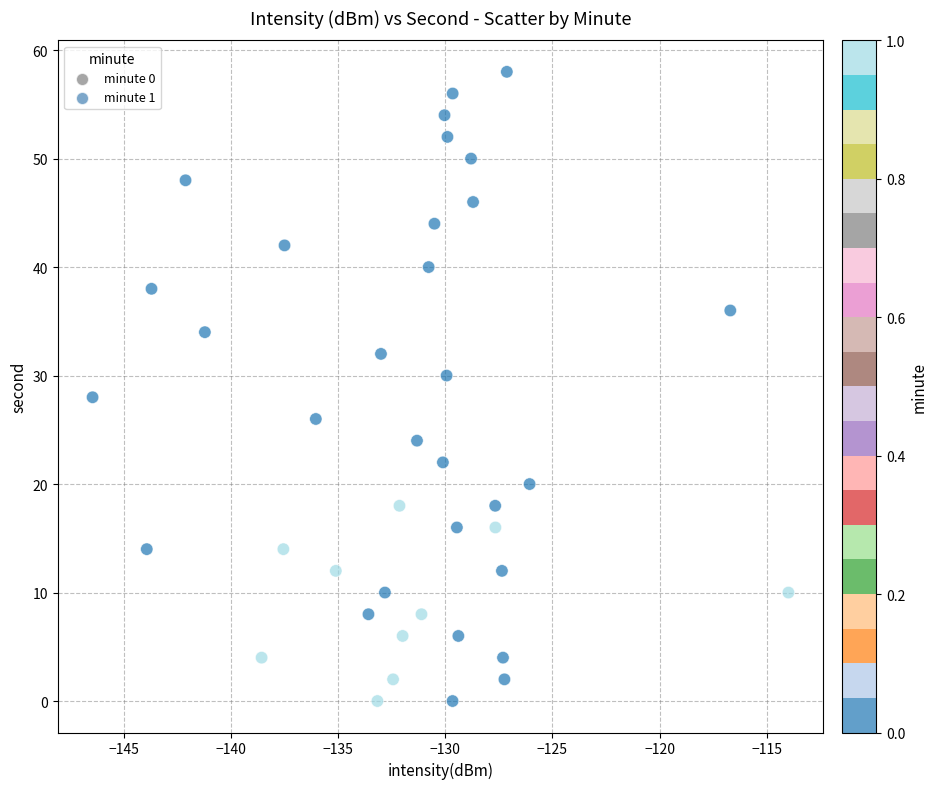

What is the range of Y values (max minus min)?

58